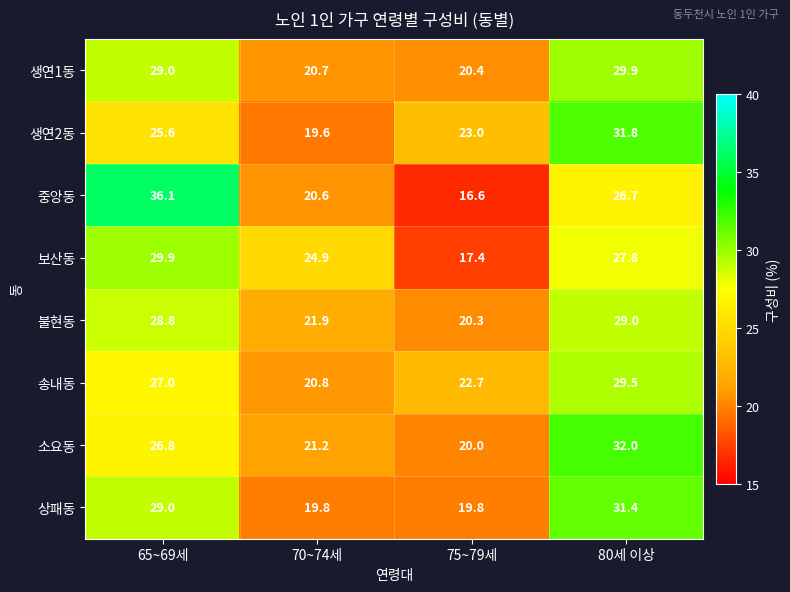

Which series has the widest spread of values?

중앙동